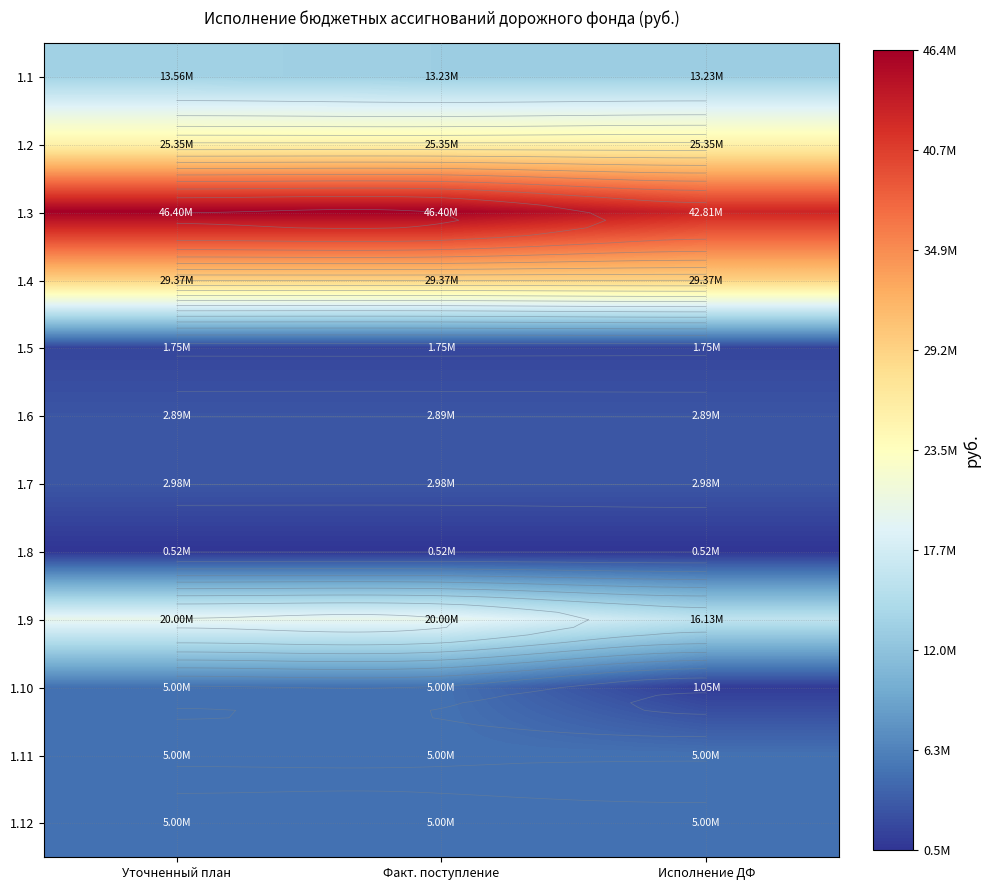

Which series has the largest total across all categories?

1.3